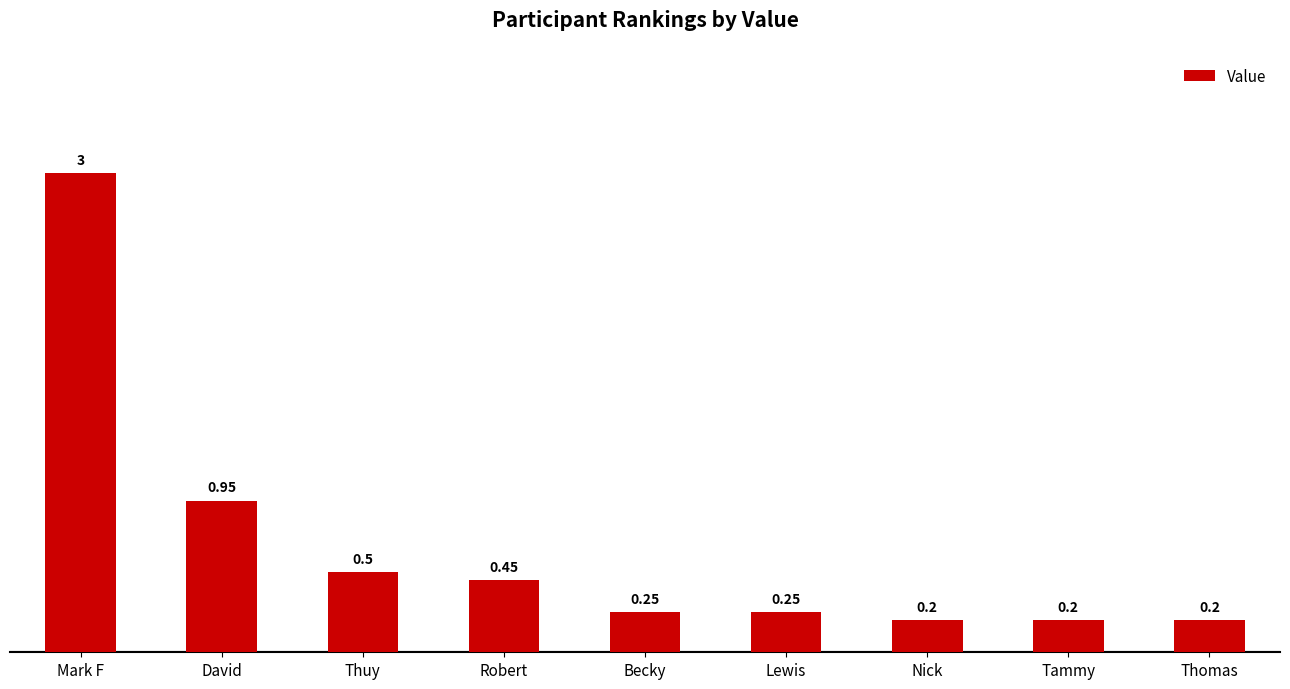

How many series are shown in this chart?

1